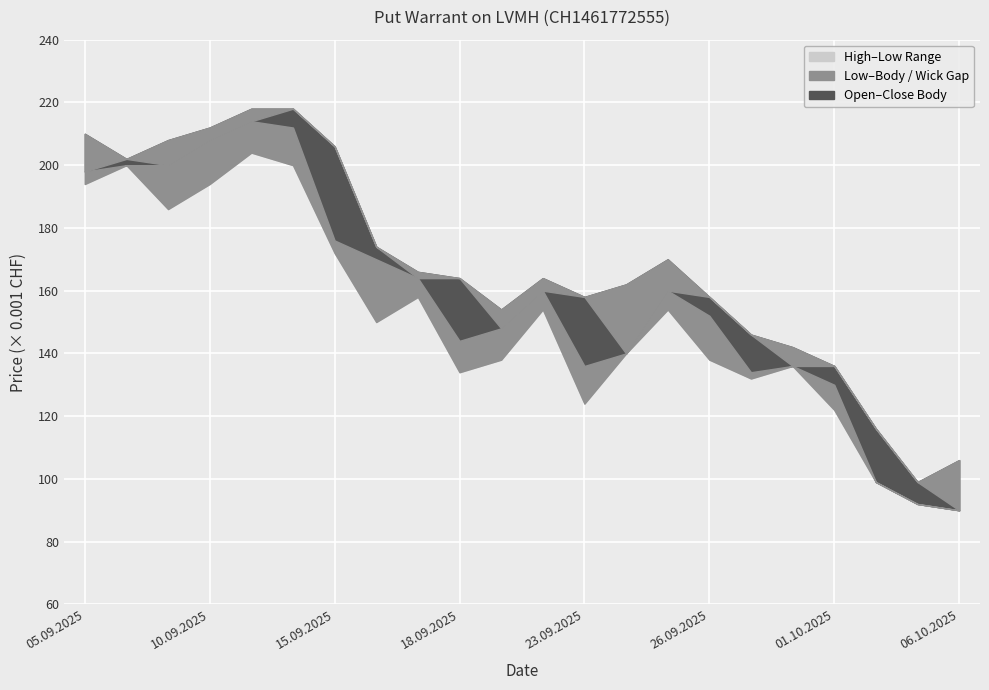

What is the difference between the highest and lowest values at 10.09.2025?

18